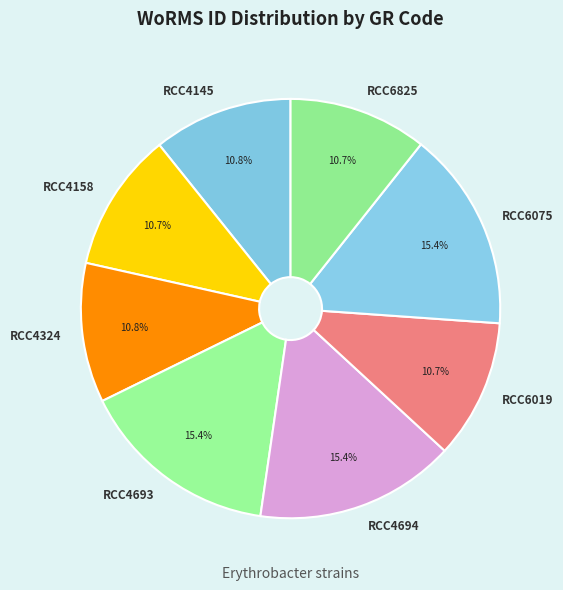

What is the total percentage of RCC6825 and RCC4693?

26.1%